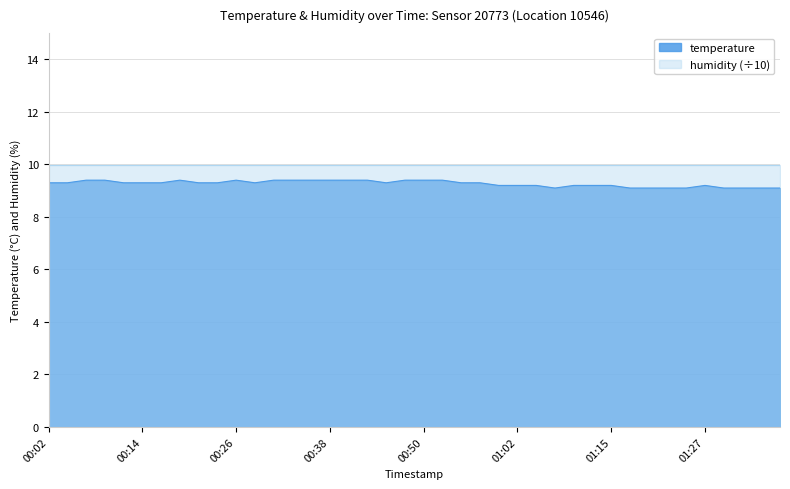

What value does the data have at 01:37?

9.1